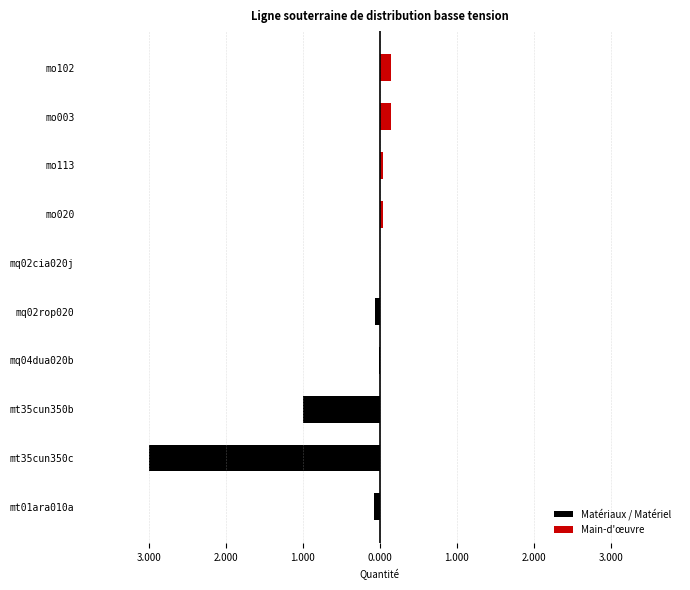

Rank the series by their maximum value, from highest to lowest.

Main-d'œuvre, Matériaux / Matériel